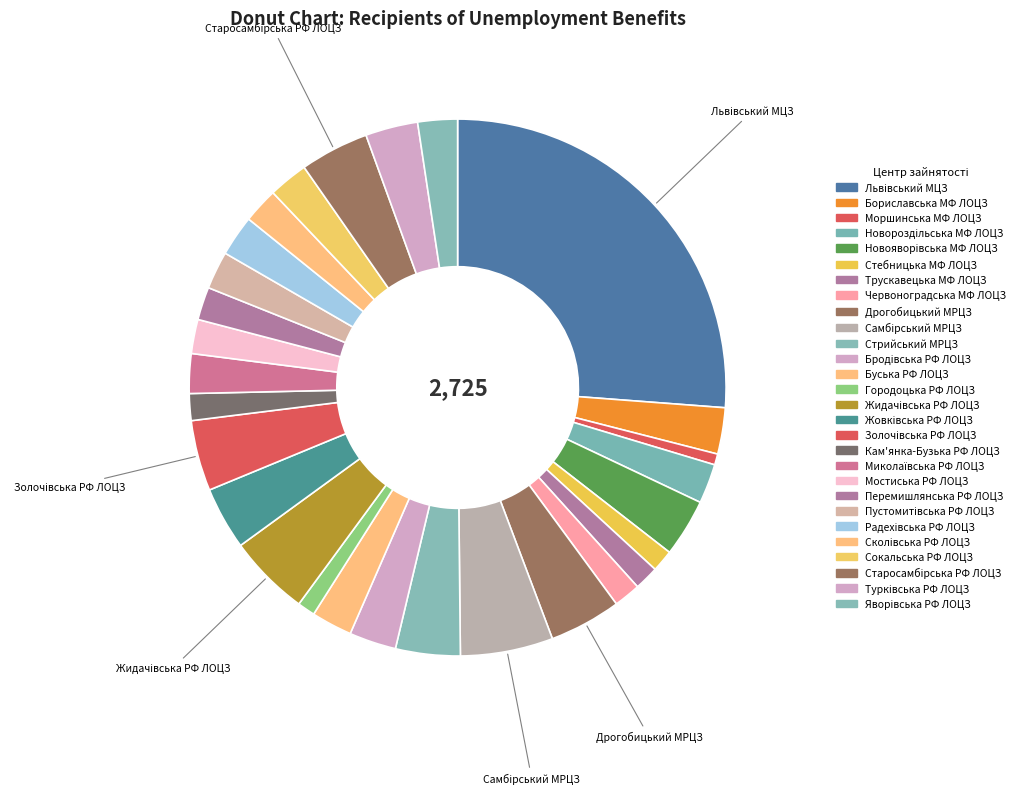

Rank the categories by value from lowest to highest.

Моршинська МФ ЛОЦЗ, Городоцька РФ ЛОЦЗ, Стебницька МФ ЛОЦЗ, Трускавецька МФ ЛОЦЗ, Червоноградська МФ ЛОЦЗ, Кам'янка-Бузька РФ ЛОЦЗ, Перемишлянська РФ ЛОЦЗ, Мостиська РФ ЛОЦЗ, Сколівська РФ ЛОЦЗ, Пустомитівська РФ ЛОЦЗ, Новороздільська МФ ЛОЦЗ, Миколаївська РФ ЛОЦЗ, Сокальська РФ ЛОЦЗ, Яворівська РФ ЛОЦЗ, Буська РФ ЛОЦЗ, Радехівська РФ ЛОЦЗ, Бориславська МФ ЛОЦЗ, Бродівська РФ ЛОЦЗ, Турківська РФ ЛОЦЗ, Новояворівська МФ ЛОЦЗ, Жовківська РФ ЛОЦЗ, Стрийський МРЦЗ, Старосамбірська РФ ЛОЦЗ, Золочівська РФ ЛОЦЗ, Дрогобицький МРЦЗ, Жидачівська РФ ЛОЦЗ, Самбірський МРЦЗ, Львівський МЦЗ